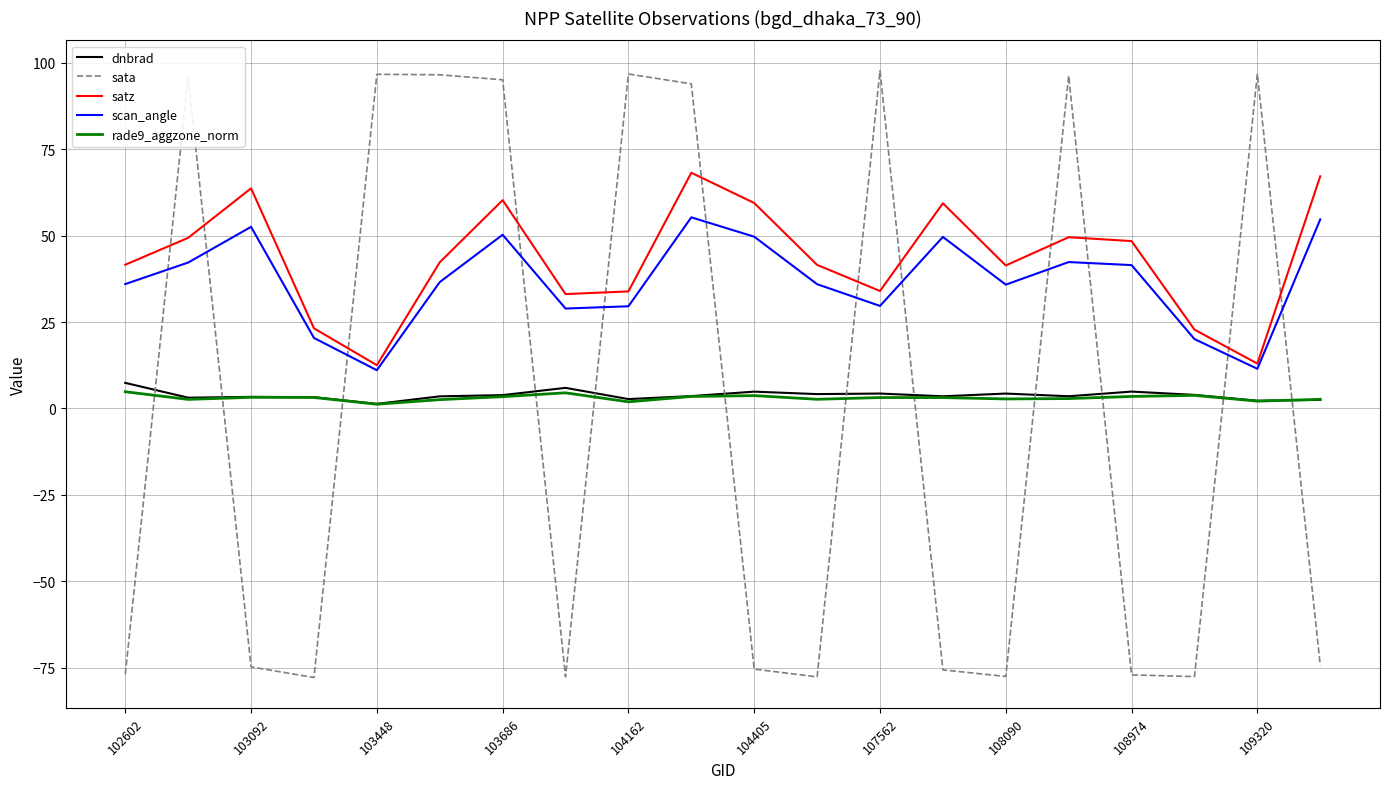

How many lines are shown in the chart?

5